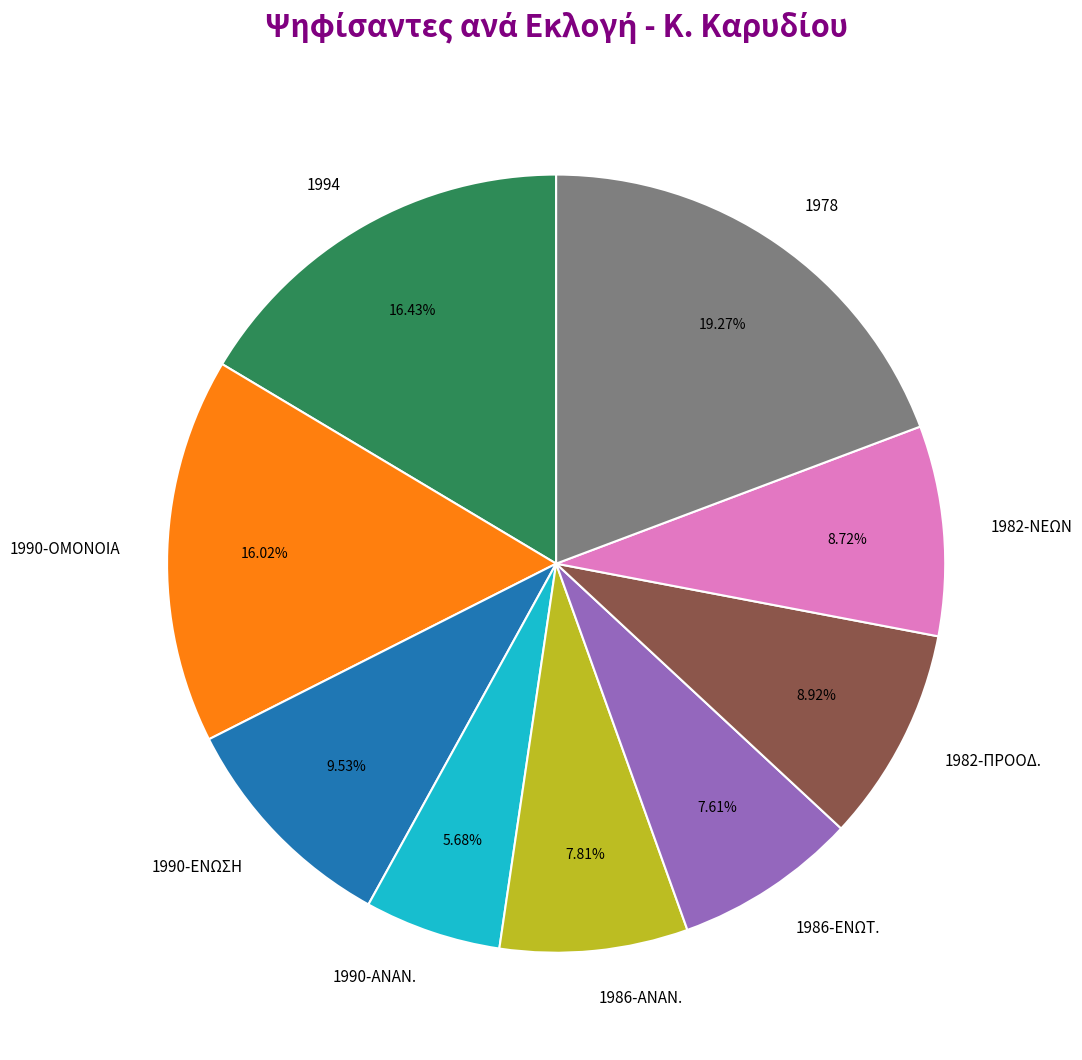

Between 1990-ΕΝΩΣΗ and 1982-ΝΕΩΝ, which is larger?

1990-ΕΝΩΣΗ